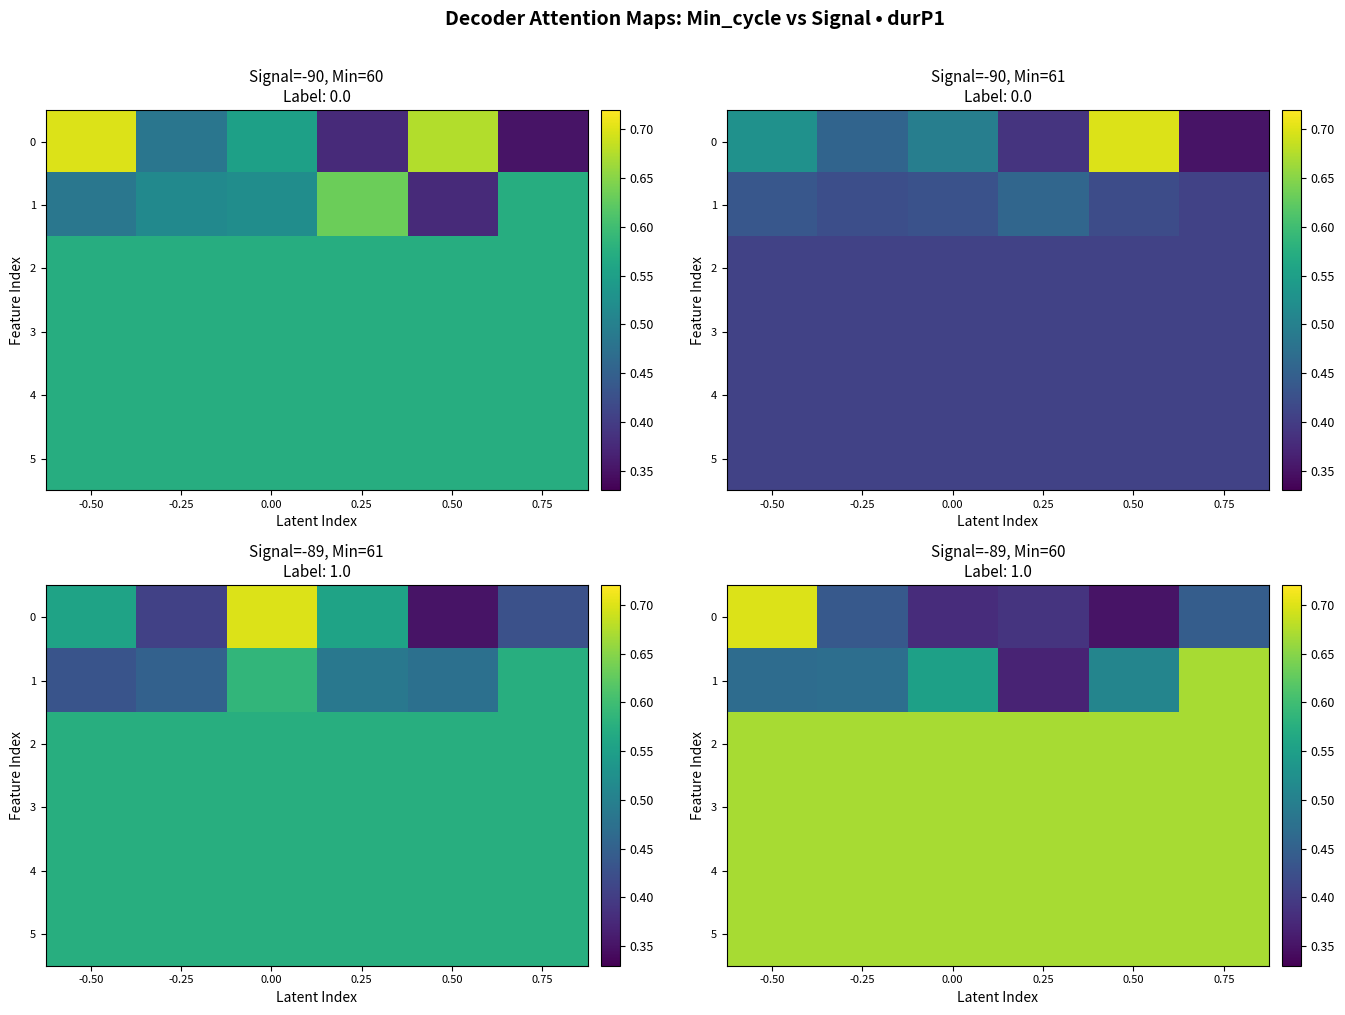

Rank the categories by 0 value from highest to lowest.

-0.50, 0.75, -0.25, 0.25, 0.00, 0.50